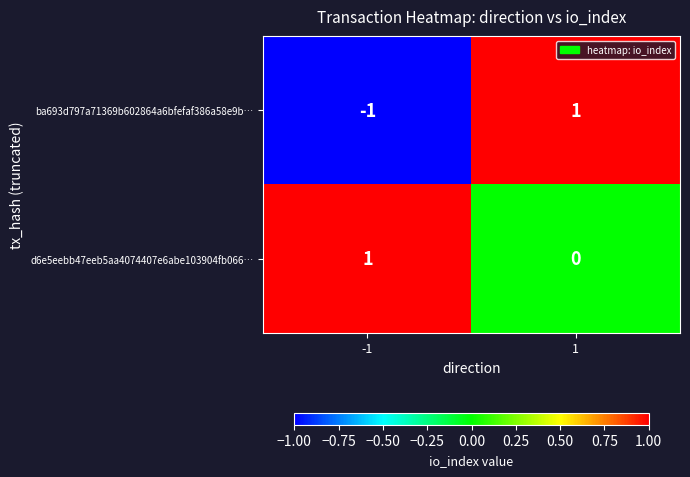

List the labels in order of ba693d797a71369b602864a6bfefaf386a58e9b… value, largest first.

1, -1